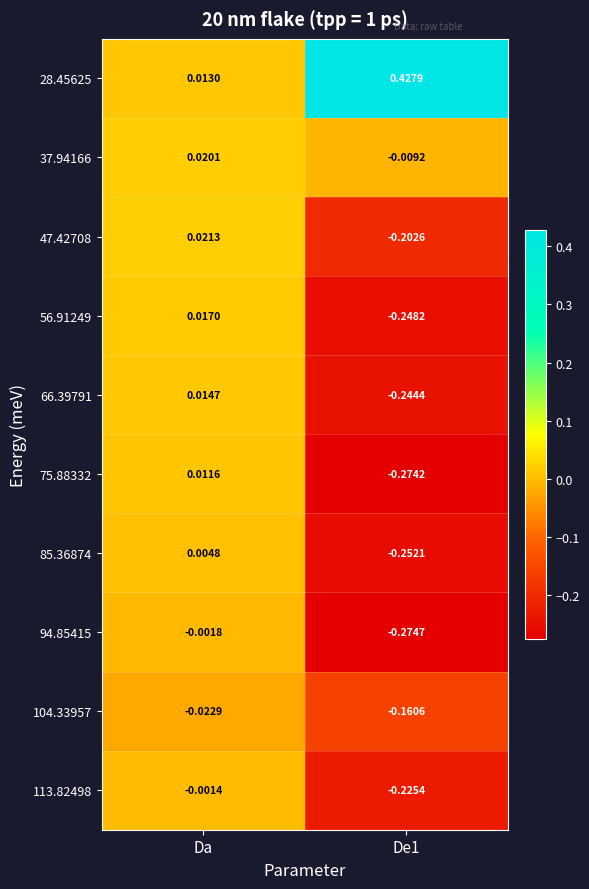

Which label corresponds to the largest value in the chart?

De1